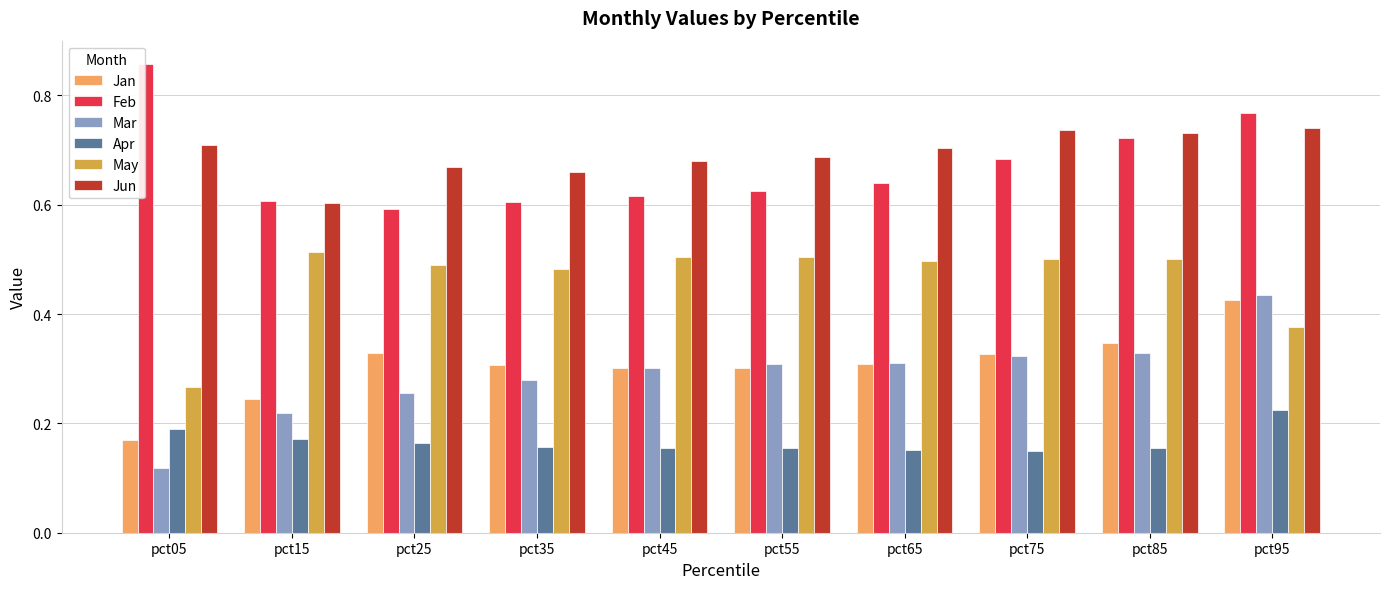

How many bars are there in total?

60